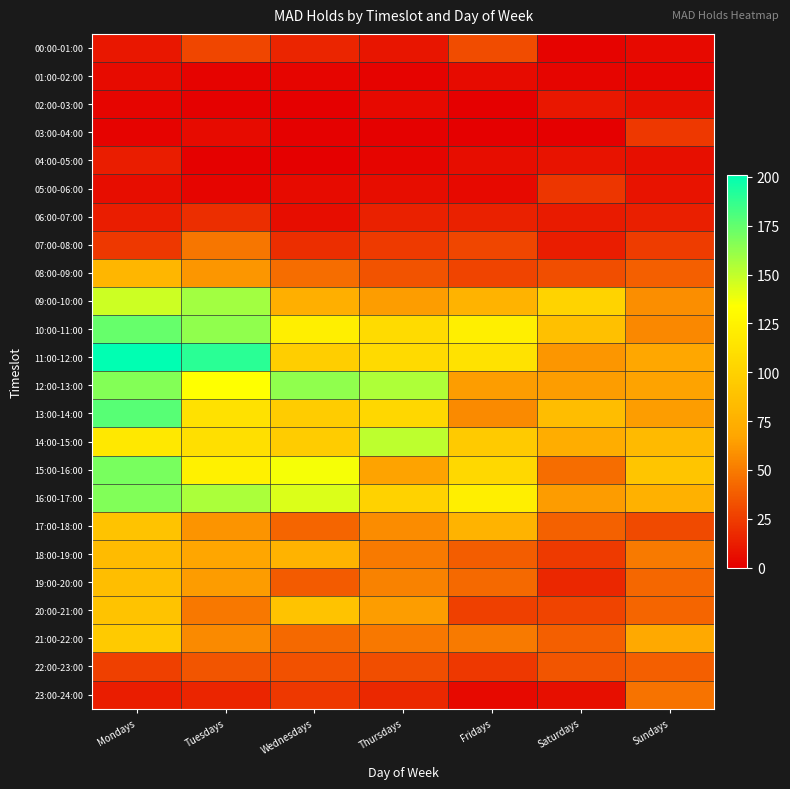

What is the difference between the highest and lowest values at Tuesdays?

189